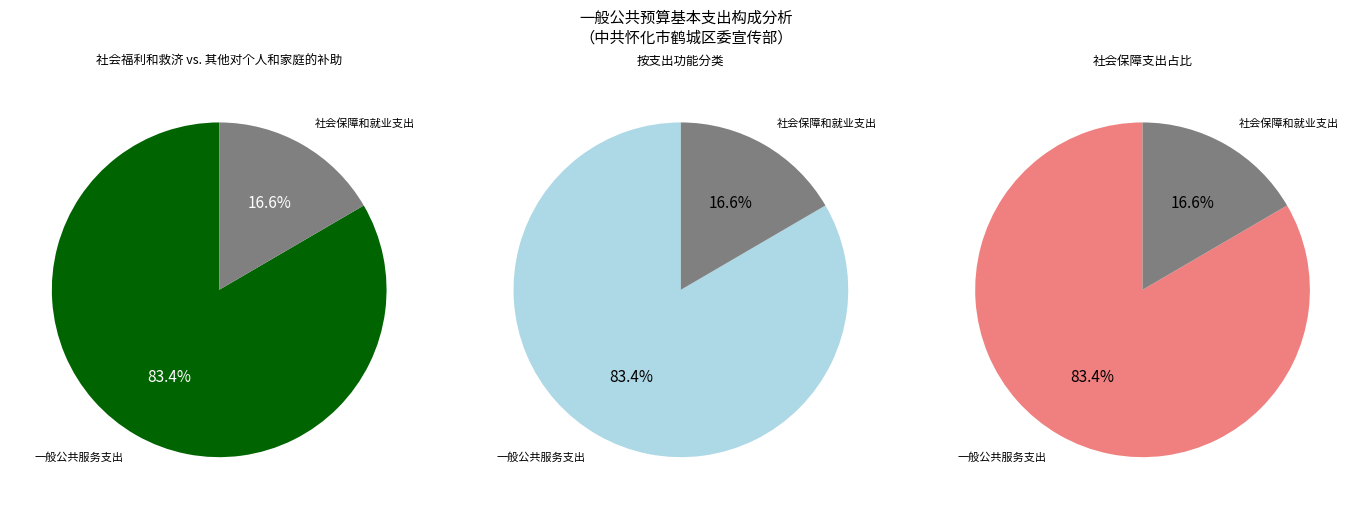

Is there a majority slice in this chart?

Yes